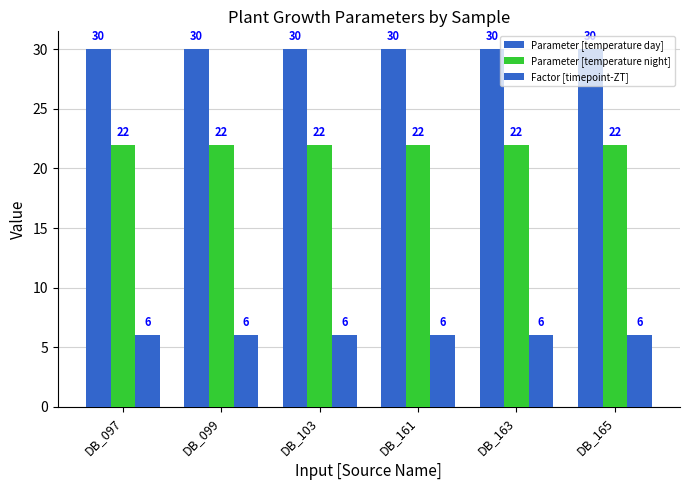

How many data points does each series have?

6